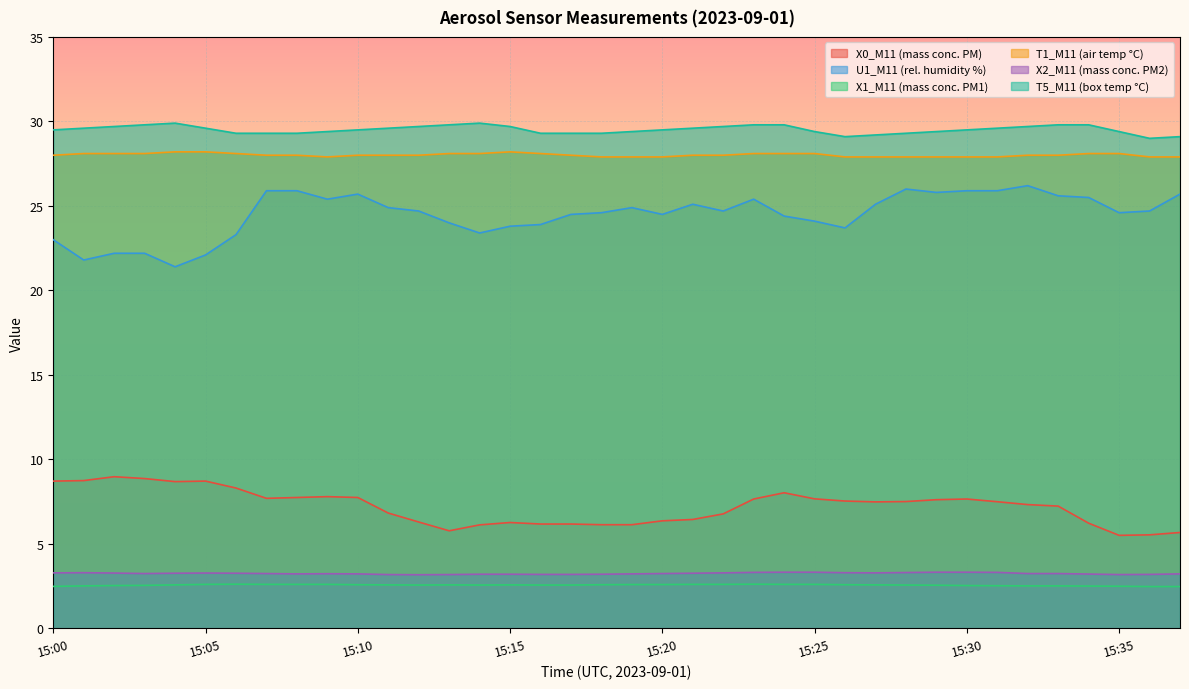

Read the X1_M11 value at 15:03.

2.5